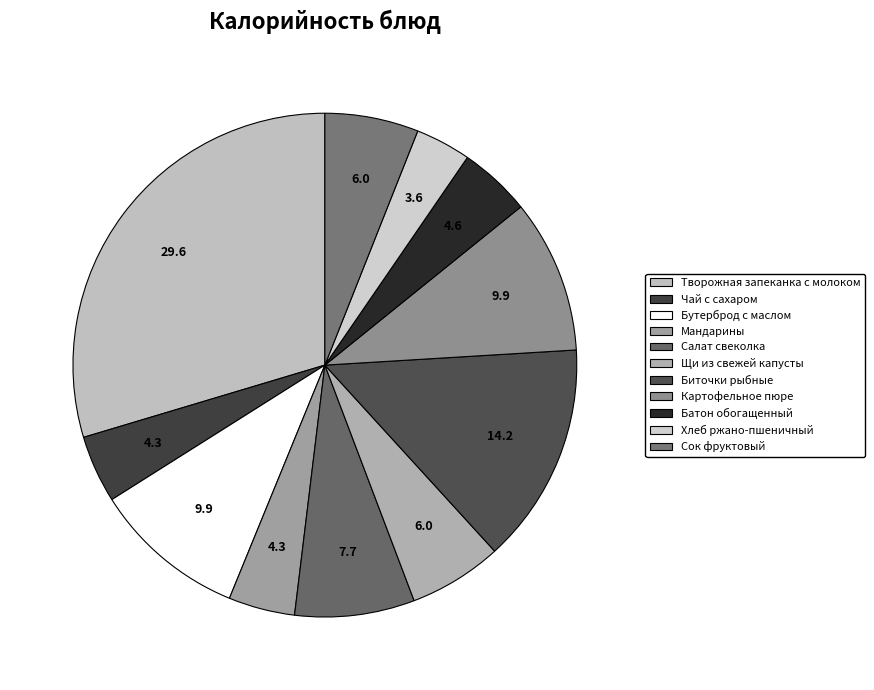

How many slices are in this pie chart?

11